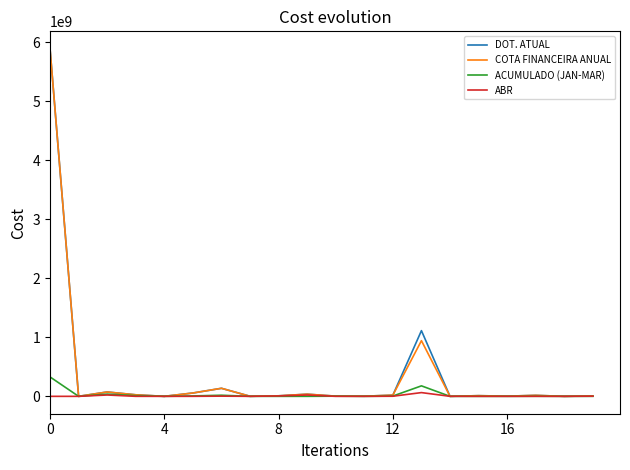

What is the difference between the maximum and minimum values in the DOT. ATUAL series?

5891758045.7